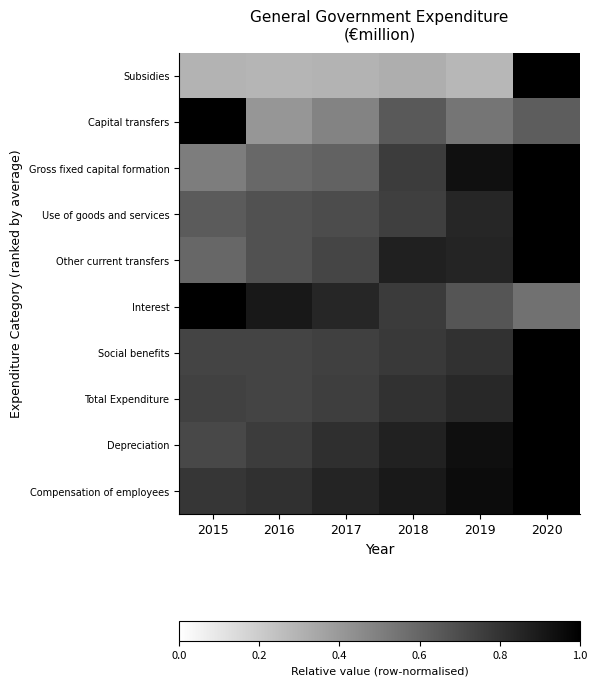

What is the difference between the highest and lowest values at 2017?

0.6